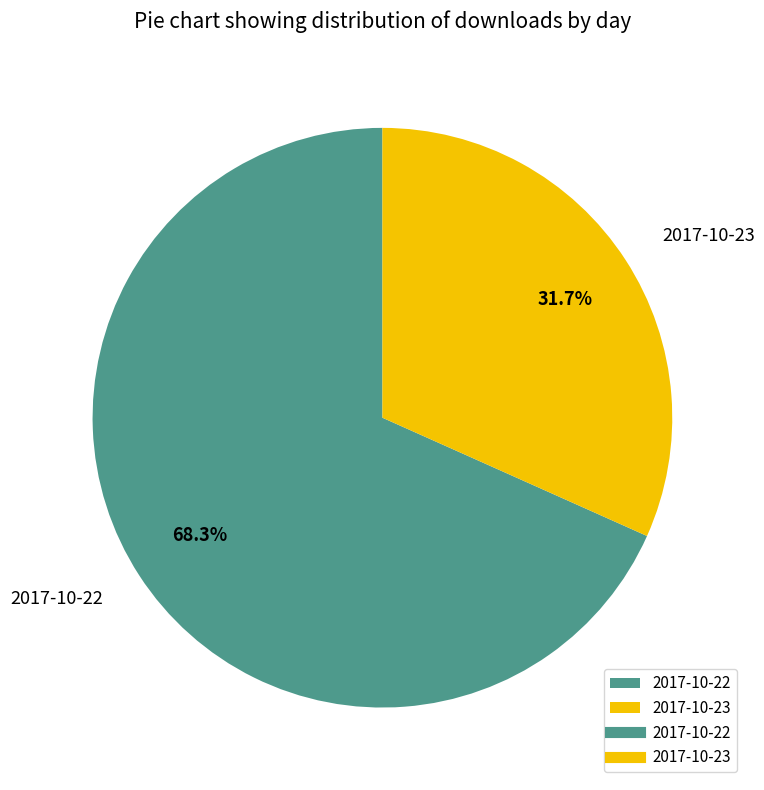

What is the total percentage of 2017-10-23 and 2017-10-22?

100.0%